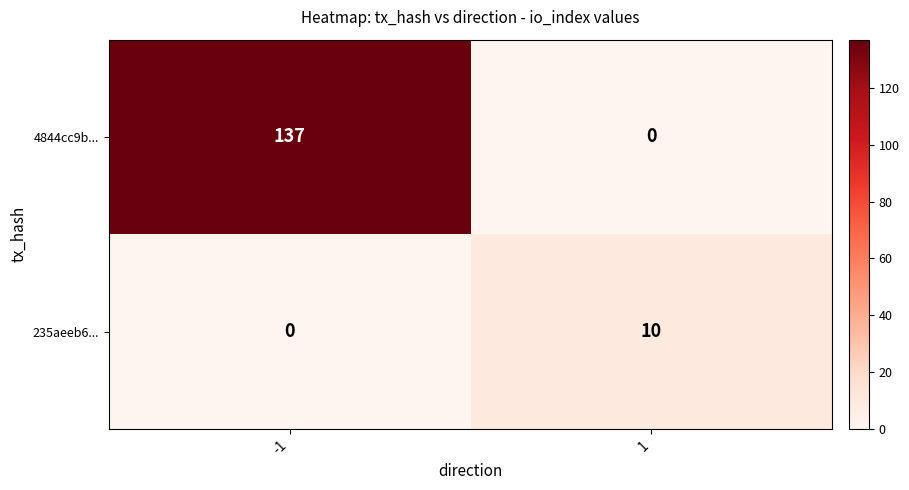

What is the maximum value for 235aeeb6...?

10